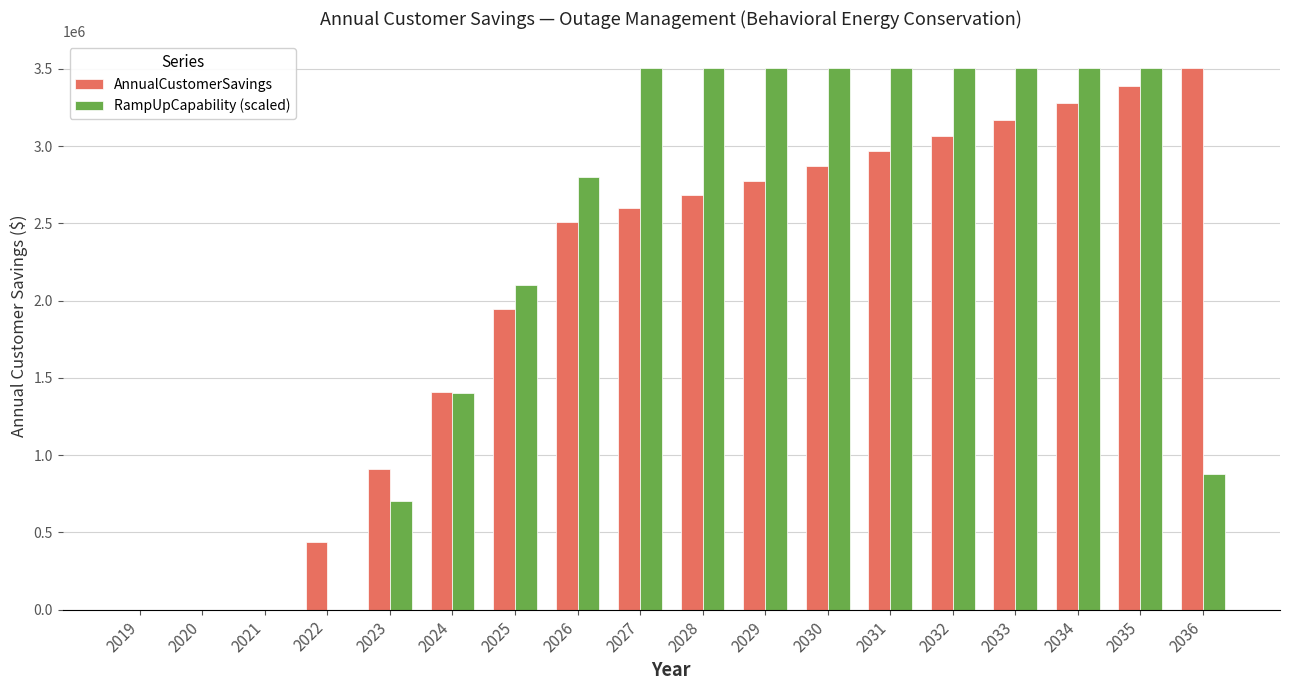

Reading left to right, extract all data points from this chart.

AnnualCustomerSavings: 2019=0.0	2020=0.0	2021=0.0	2022=439801.9	2023=909334.4	2024=1410104.8	2025=1943688.5	2026=2511731.4	2027=2596628.0	2028=2684394.0	2029=2775126.5	2030=2868925.8	2031=2965895.5	2032=3066142.7	2033=3169778.4	2034=3276916.9	2035=3387676.7	2036=3502180.1
RampUpCapability (scaled): 2019=0.0	2020=0.0	2021=0.0	2022=0.0	2023=700436.0	2024=1400872.1	2025=2101308.1	2026=2801744.1	2027=3502180.1	2028=3502180.1	2029=3502180.1	2030=3502180.1	2031=3502180.1	2032=3502180.1	2033=3502180.1	2034=3502180.1	2035=3502180.1	2036=875545.0